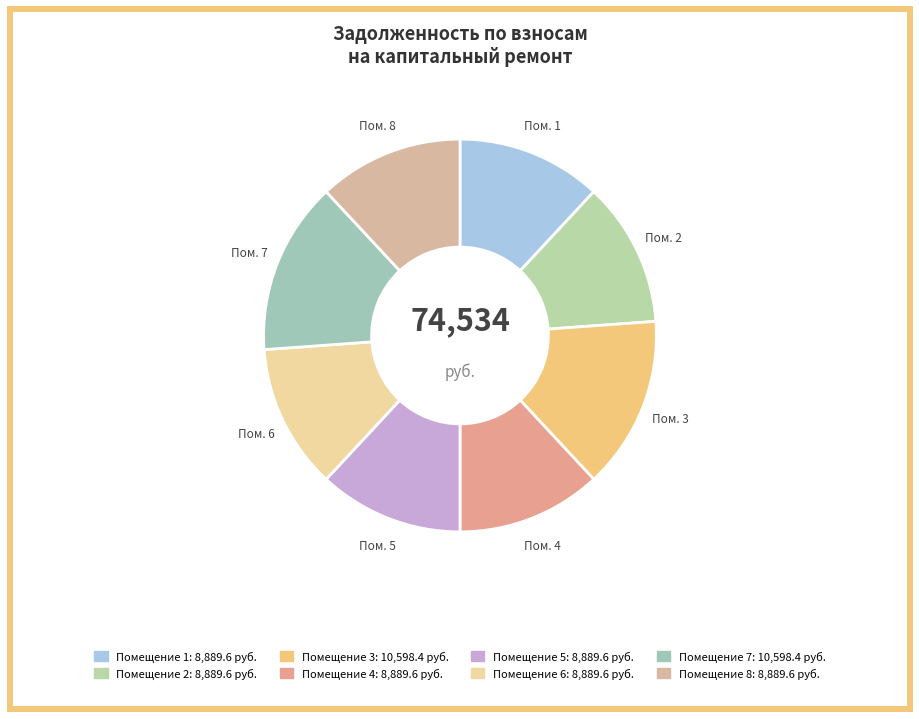

How many segments does this pie chart have?

8